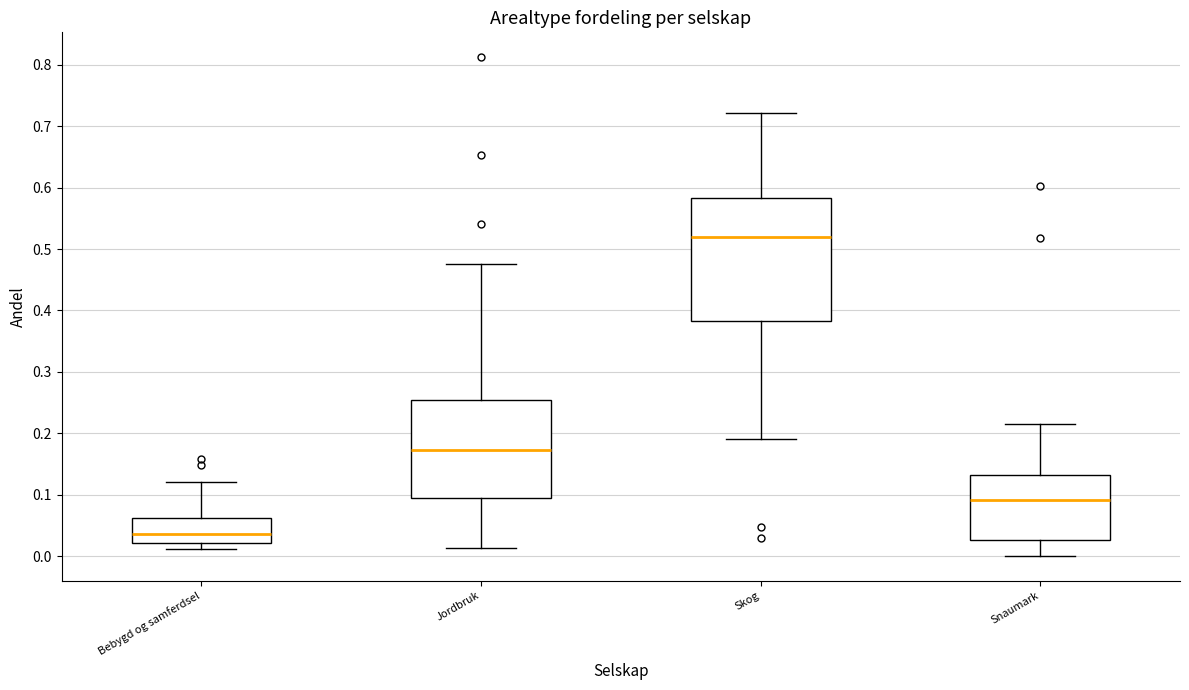

Where is the upper edge of the box for Bebygd og samferdsel on the y-axis? The values are not printed on the chart, so give them approximately, as read against the axis.

0.06